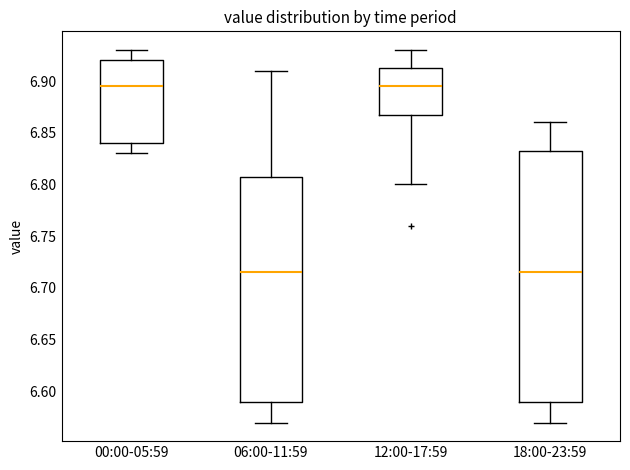

Where does the upper whisker of the box for 06:00-11:59 end on the y-axis? The values are not printed on the chart, so give them approximately, as read against the axis.

6.910